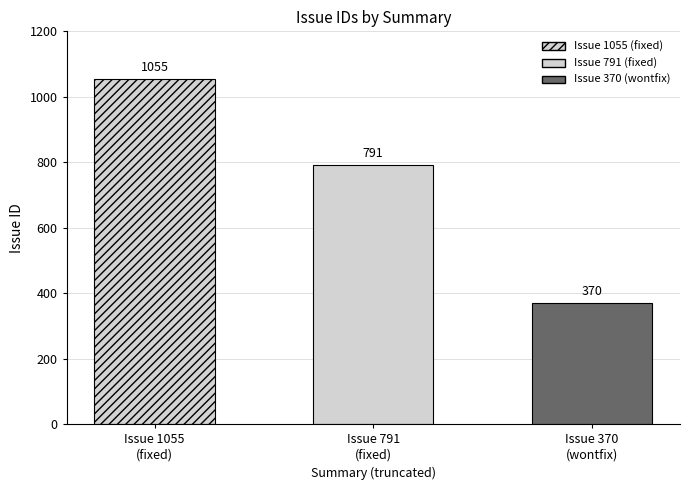

True or false: the data shows 1315 at updater should generate
static crontab.

False